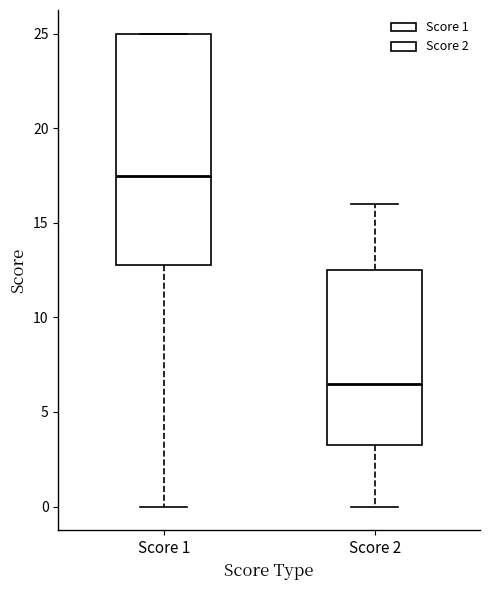

Where is the upper edge of the box for Score 2 on the y-axis? The values are not printed on the chart, so give them approximately, as read against the axis.

12.5